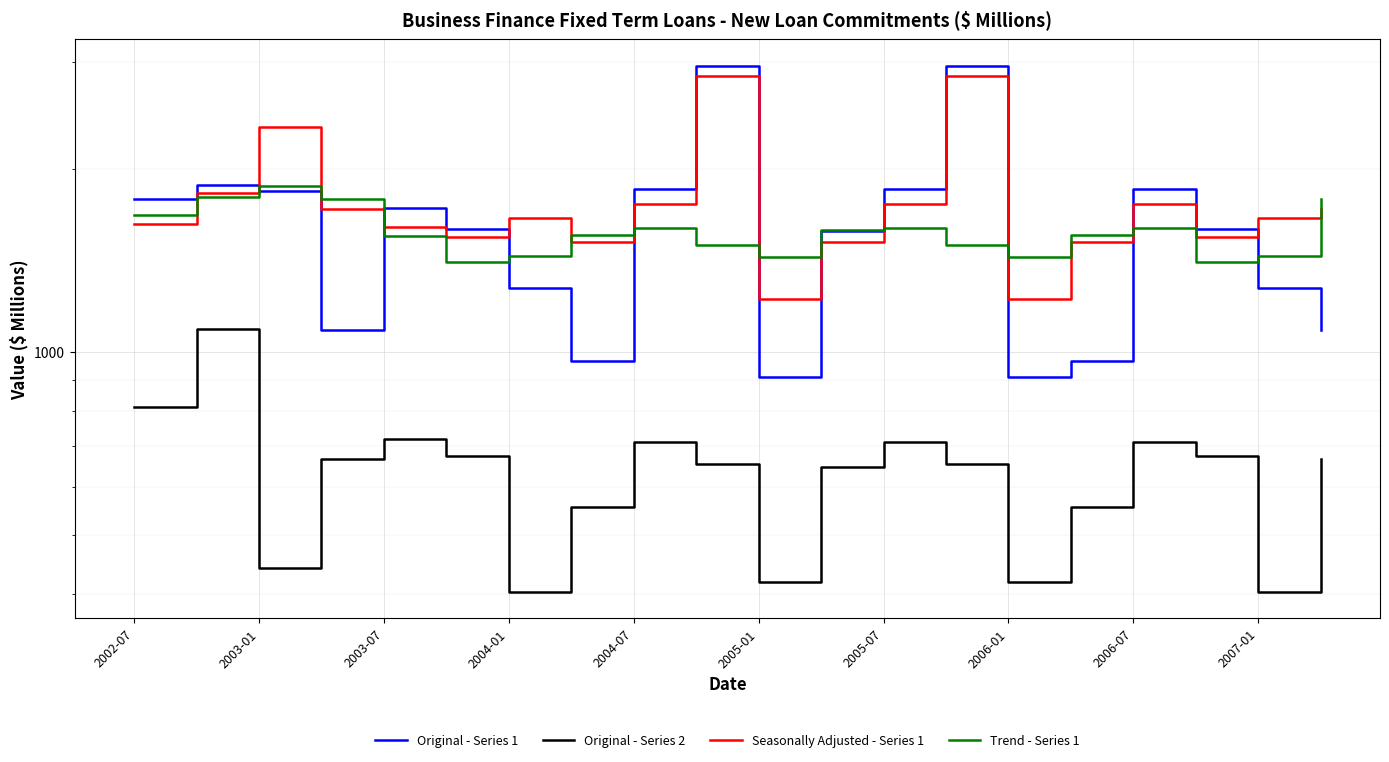

At which label is Original - Series 2 closest to 747?

2003-07